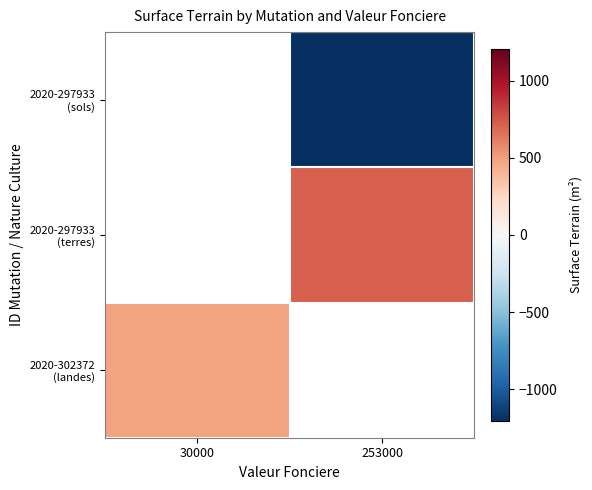

What is the spread (max minus min) of values at 253000?

1925.0